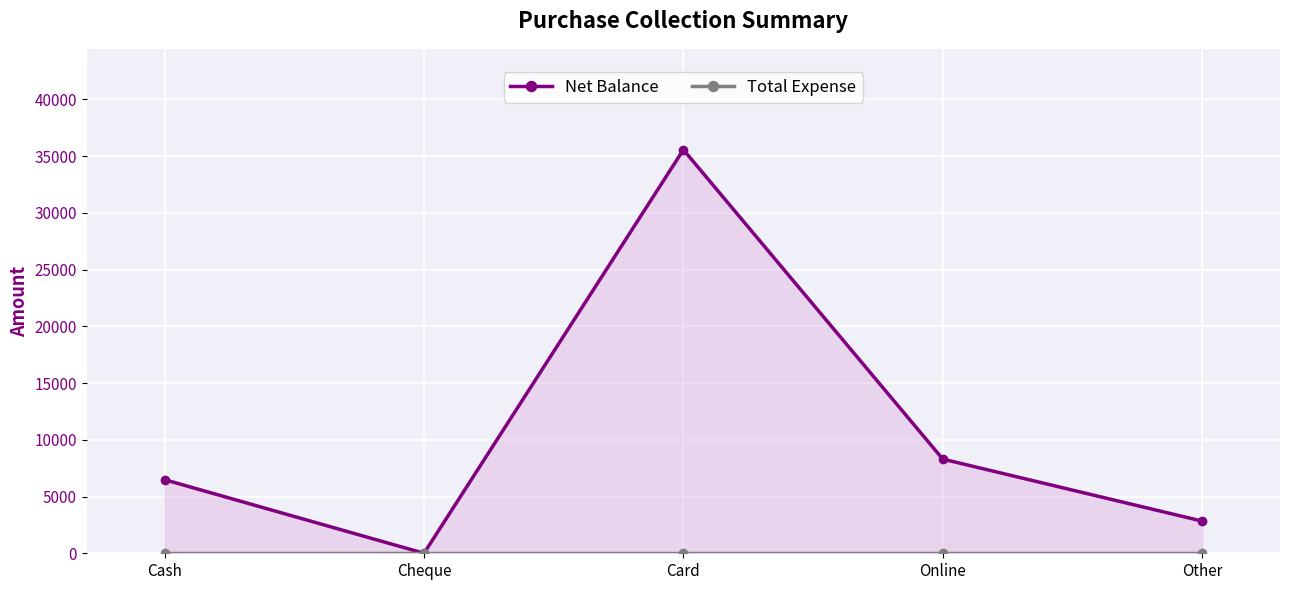

The Net Balance series shows 6485 at Cash. True or false?

True